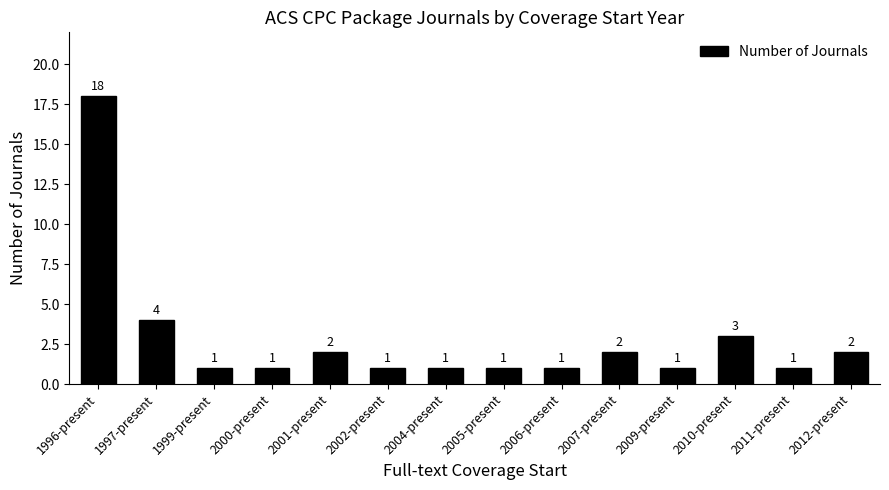

Where is the data nearest to the value 9?

1997-present